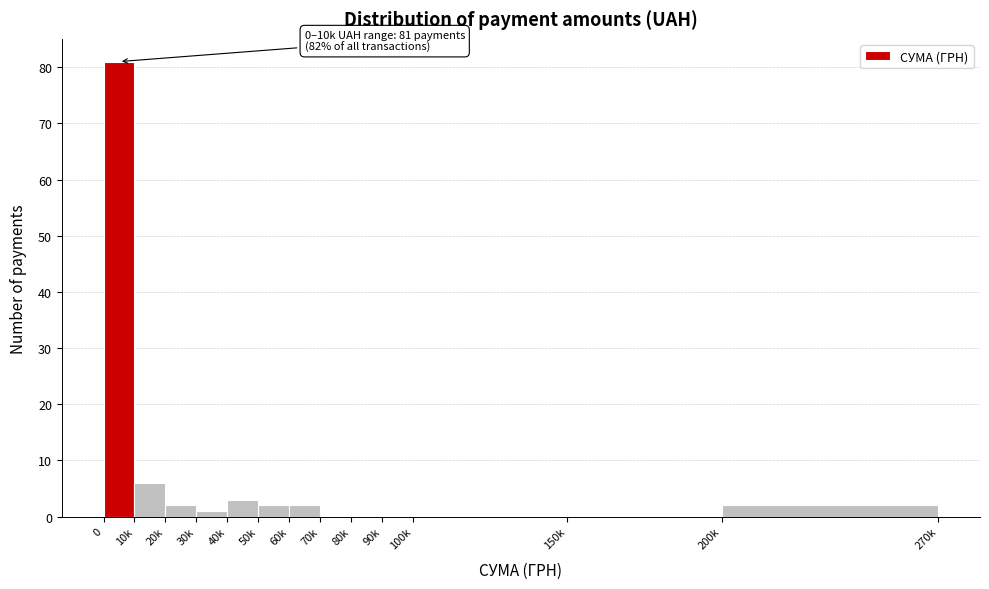

Reading right to left, transcribe all the data shown in this chart.

200k=2	150k=0	100k=0	90k=0	80k=0	70k=0	60k=2	50k=2	40k=3	30k=1	20k=2	10k=6	0=81